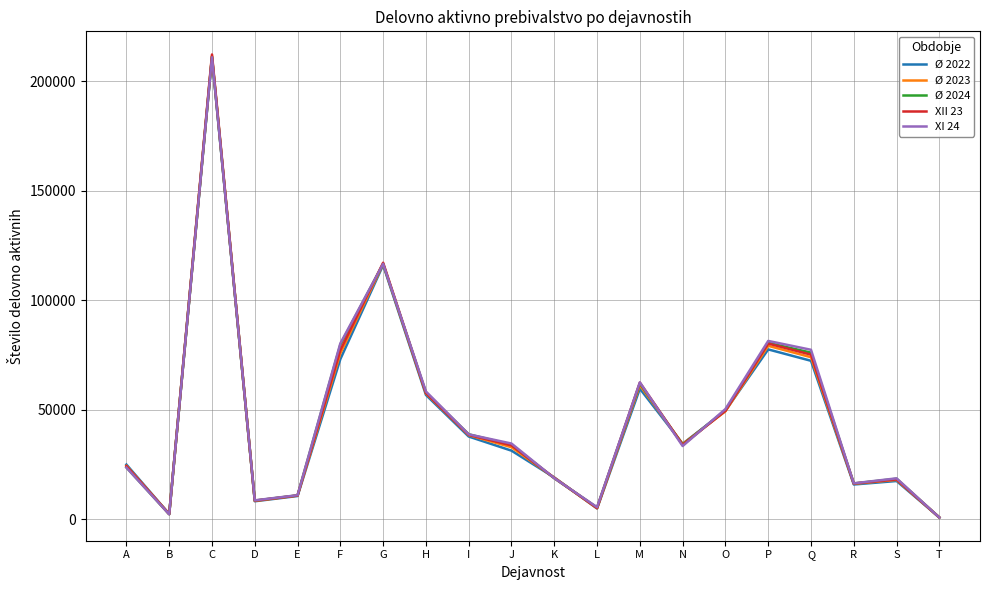

What is the highest value of the Ø 2024 series?

211216.1